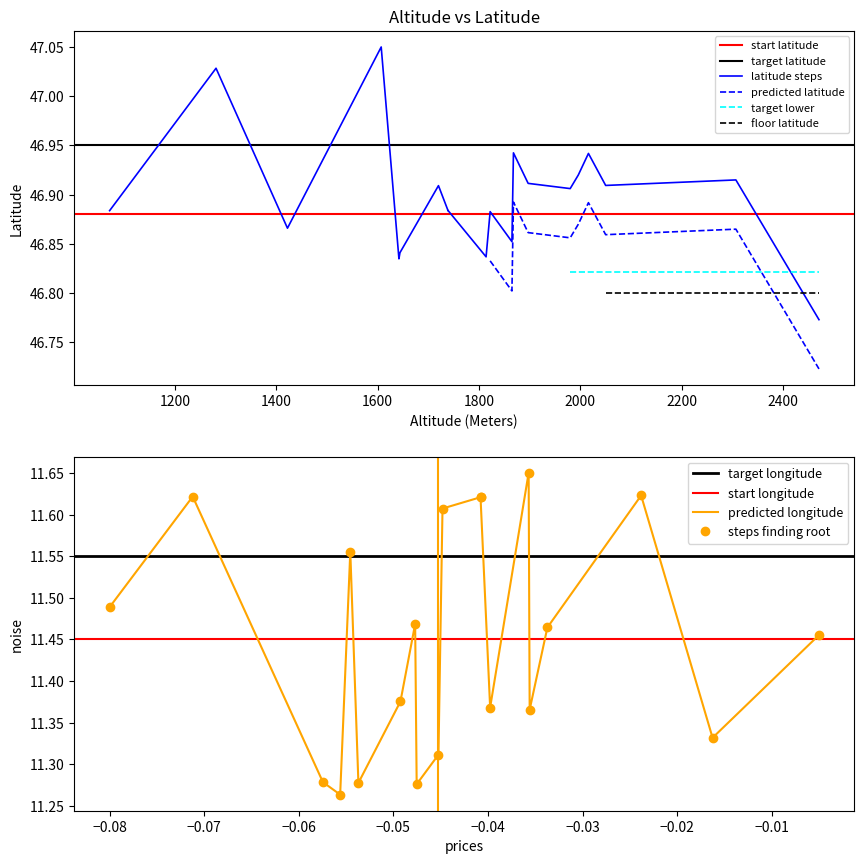

What is the difference between the maximum and second lowest values in the Longitude series?

0.4